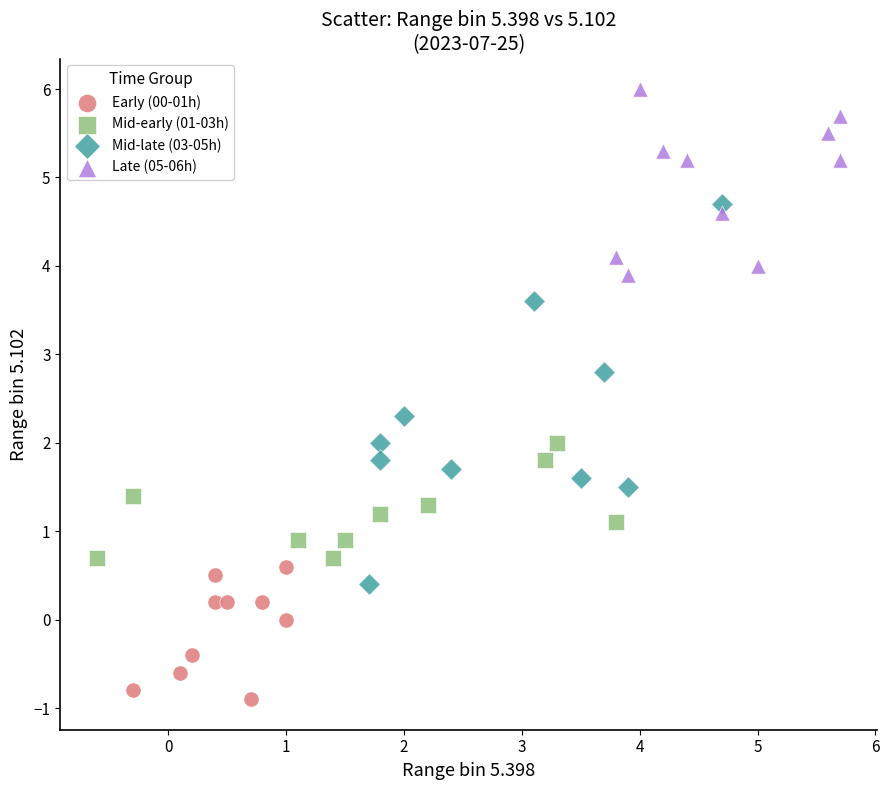

Which series reaches the maximum Y coordinate?

Late (05-06h)